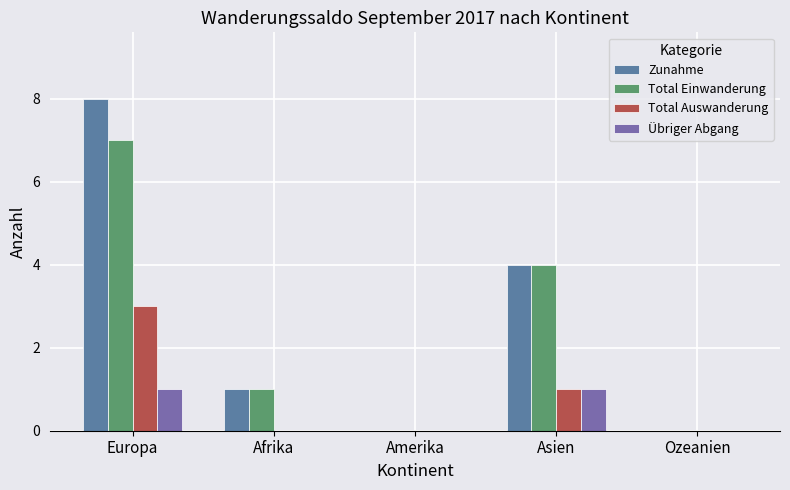

How many groups of bars are there?

5